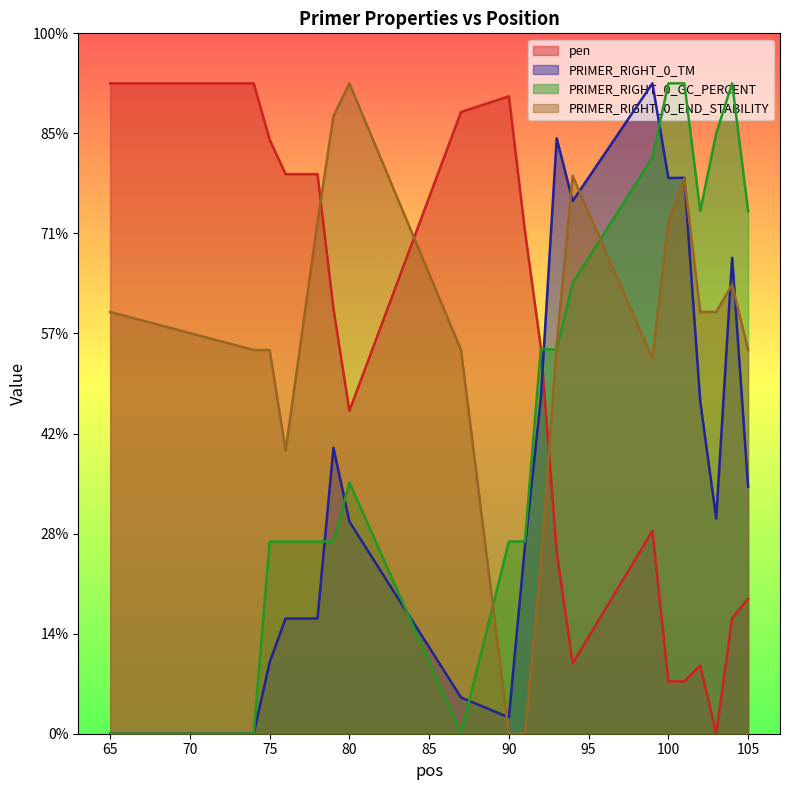

How many interior local peaks does the PRIMER_RIGHT_0_END_STABILITY series have?

4